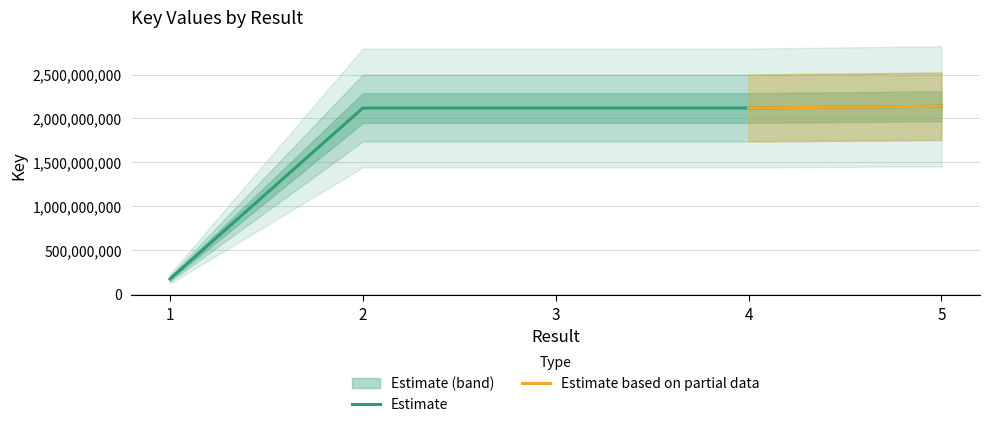

What is the lowest value of the Estimate series?

169855196